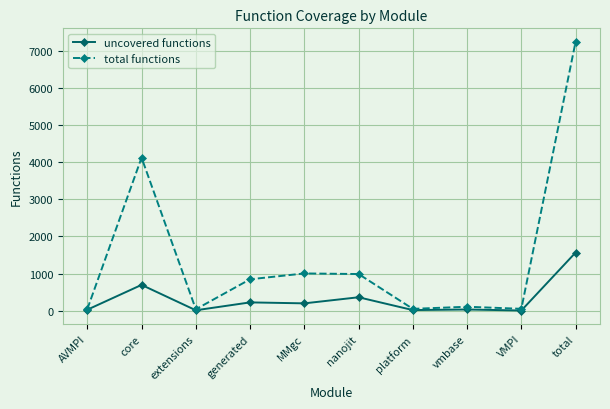

True or false: uncovered functions has more than 1 points higher than both neighbors.

True